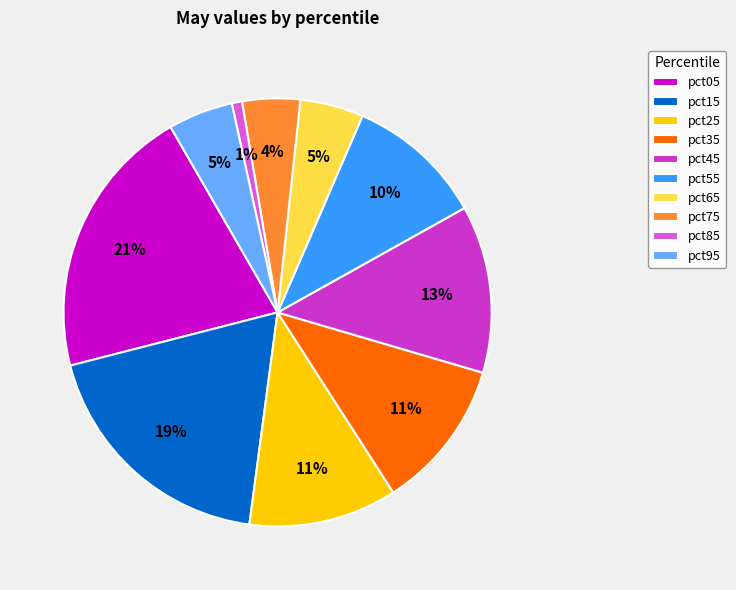

Is it true that pct75 is 17% of the pie?

False